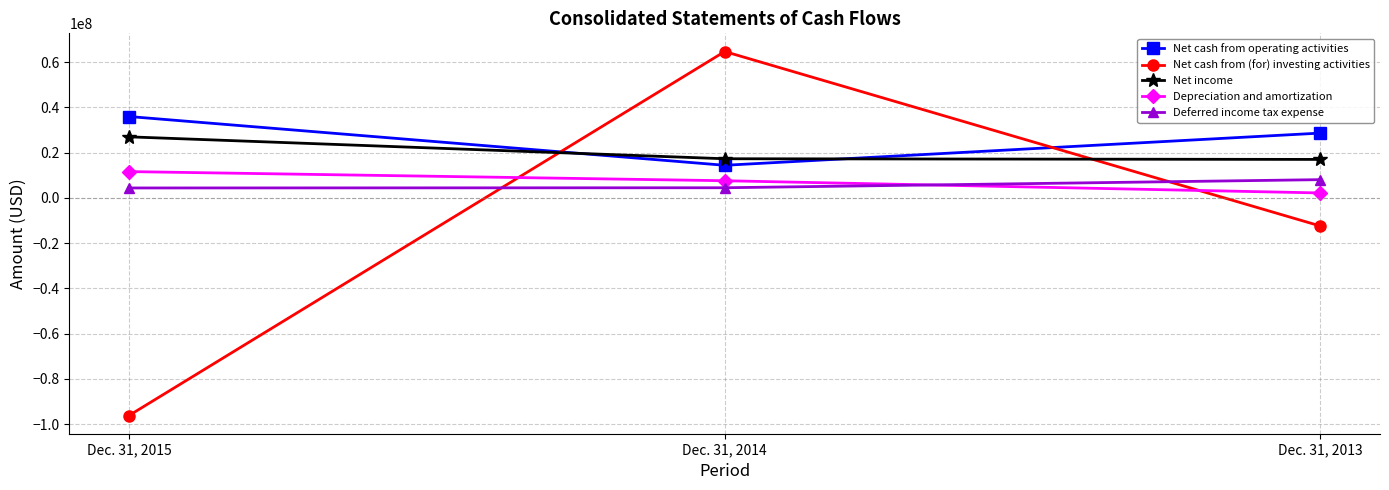

List the series in order of their peak value, highest first.

Net cash from (for) investing activities, Net cash from operating activities, Net income, Depreciation and amortization, Deferred income tax expense